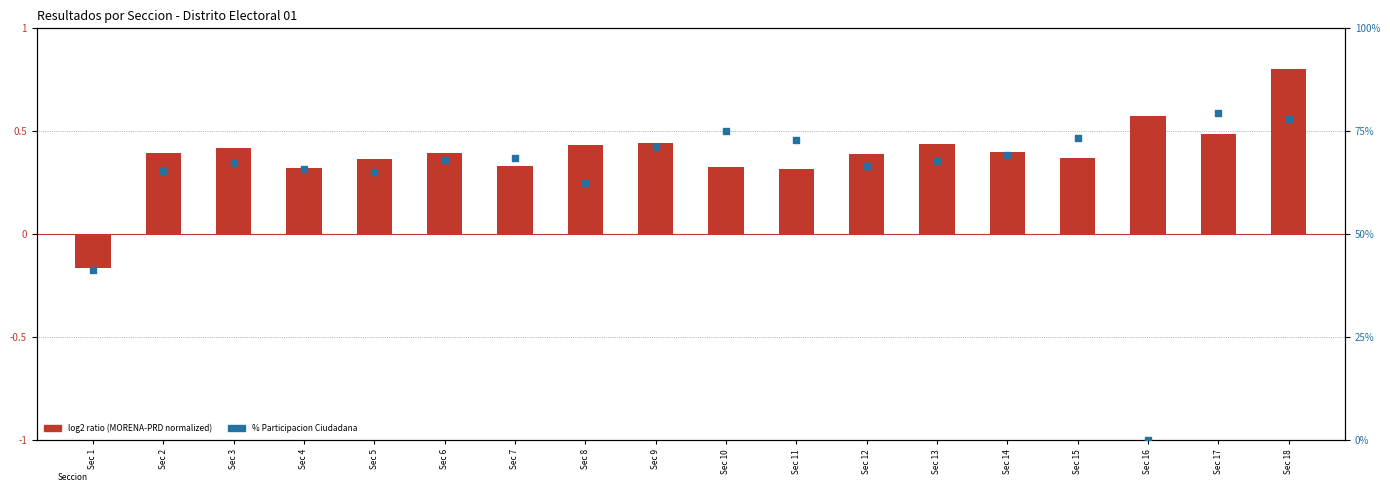

What is the total value across all series at Sec 3?

67.7